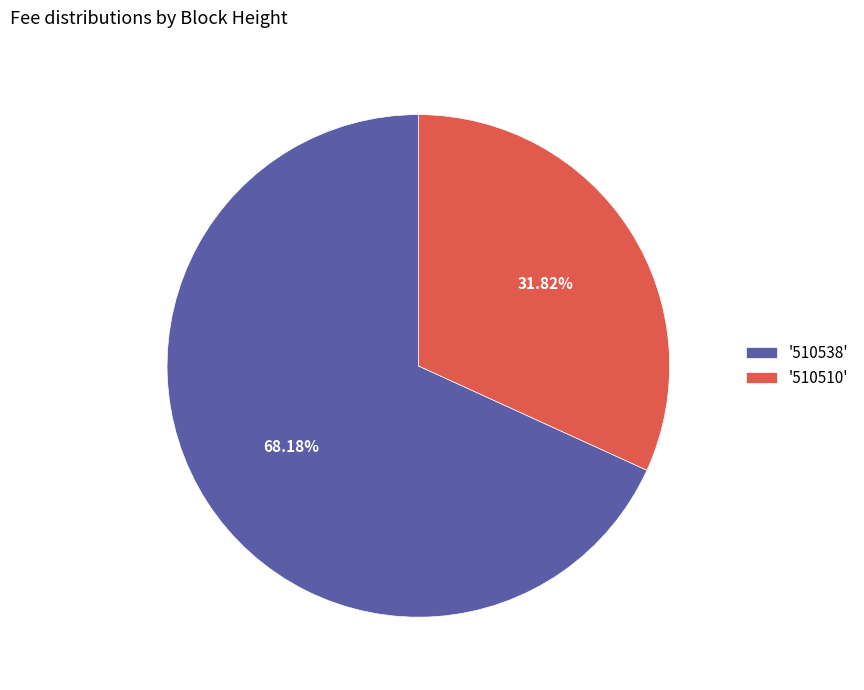

Rank the categories by value from highest to lowest.

'510538', '510510'